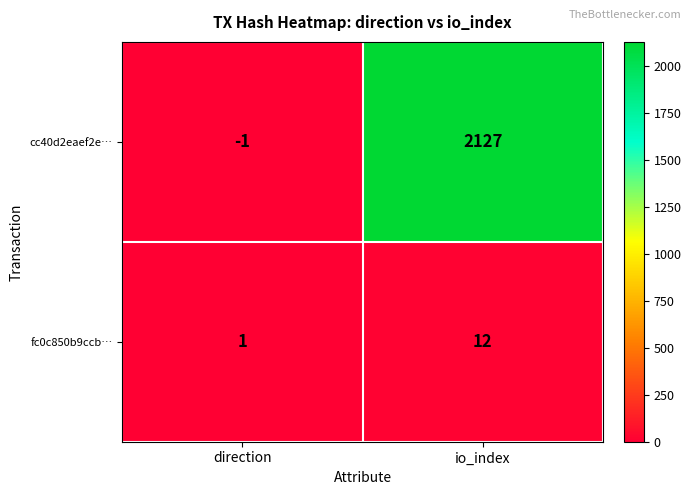

Which series has the widest spread of values?

cc40d2eaef2e…